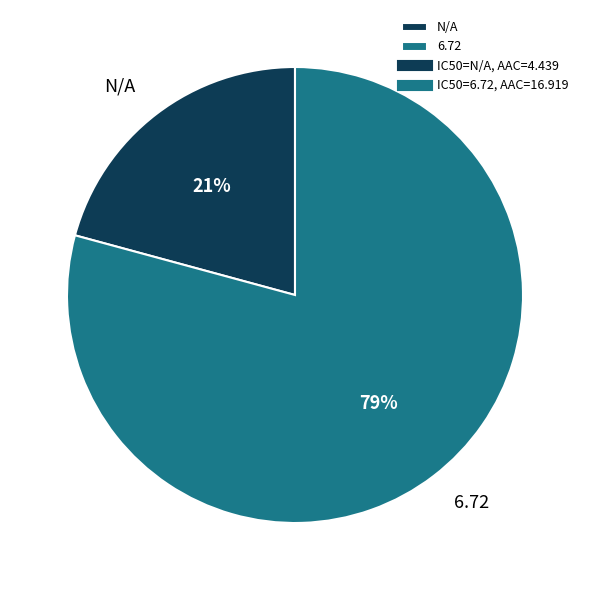

To the nearest percent, what is the difference between the largest and smallest slice percentages?

58%